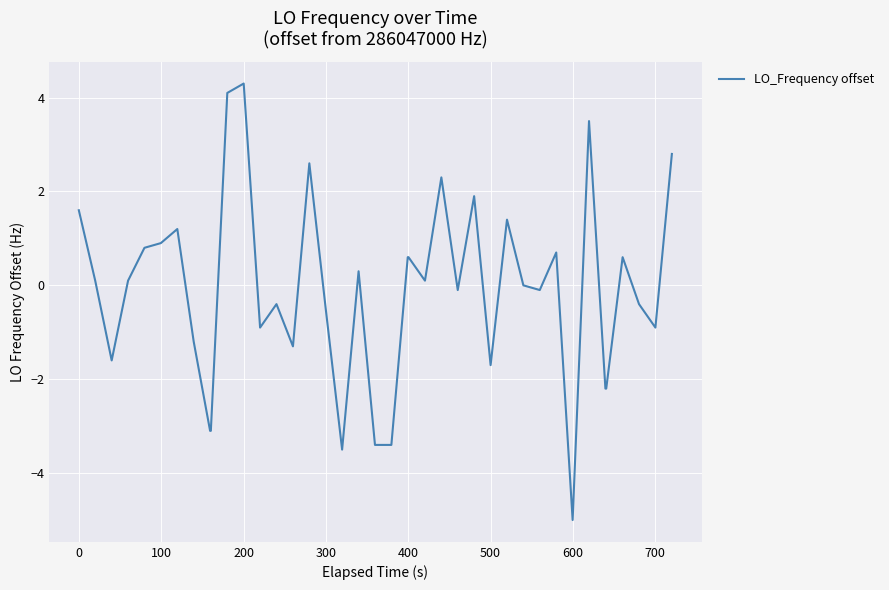

What is the smallest value displayed?

-5.0